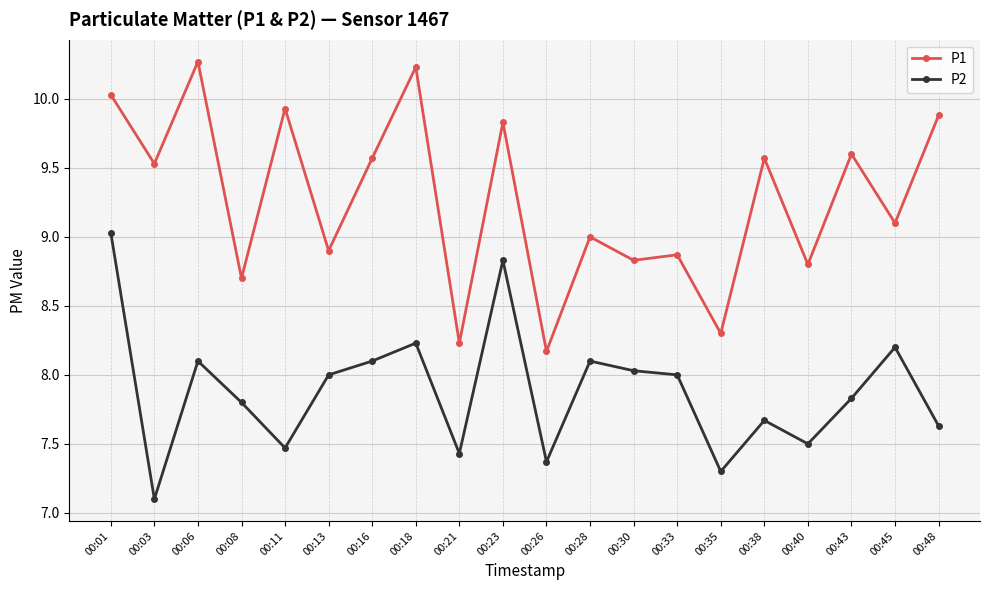

True or false: P2 and P1 intersect in this chart.

False